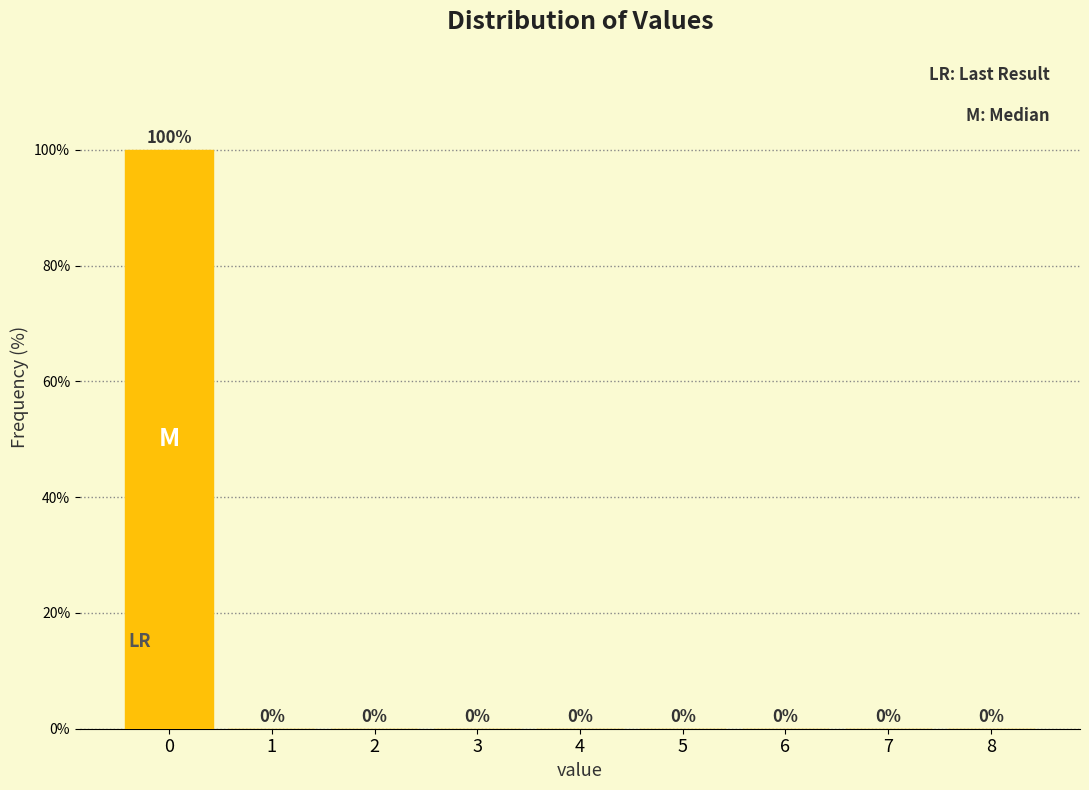

Reading left to right, what are all the values shown in this chart?

0=100	1=0	2=0	3=0	4=0	5=0	6=0	7=0	8=0